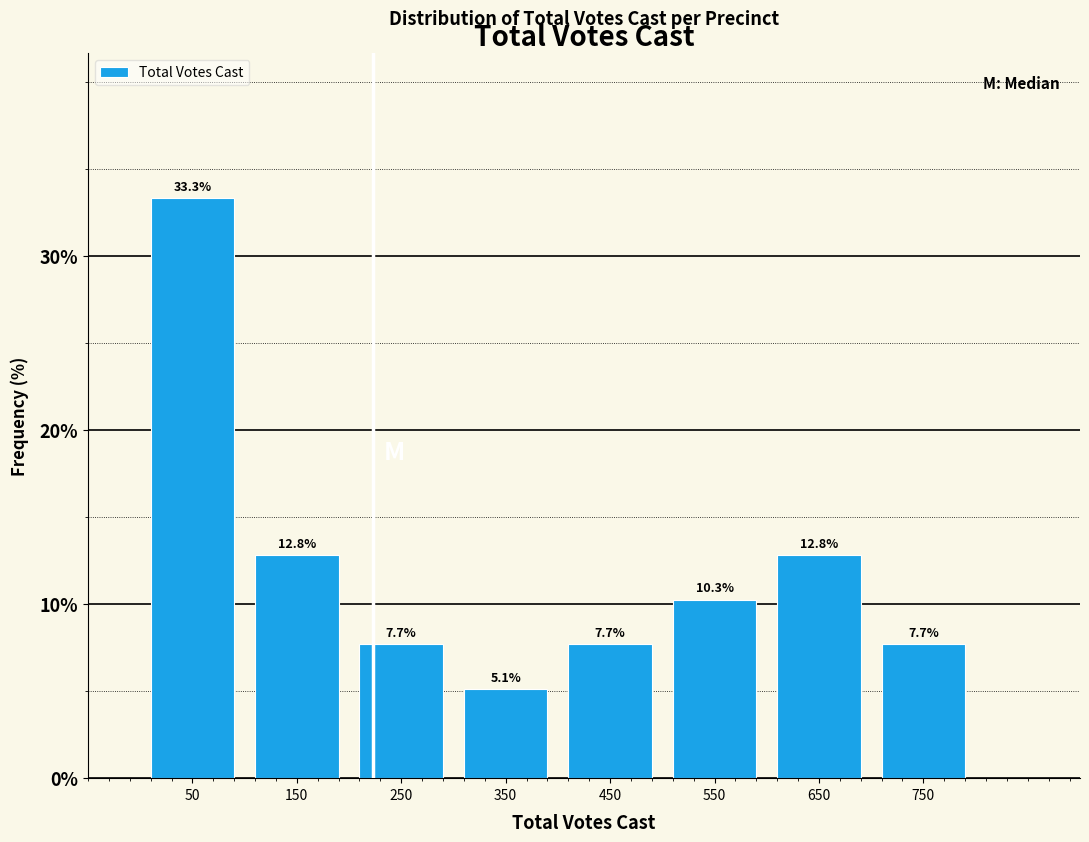

Which range on the x-axis has the tallest bar?

0 to 100